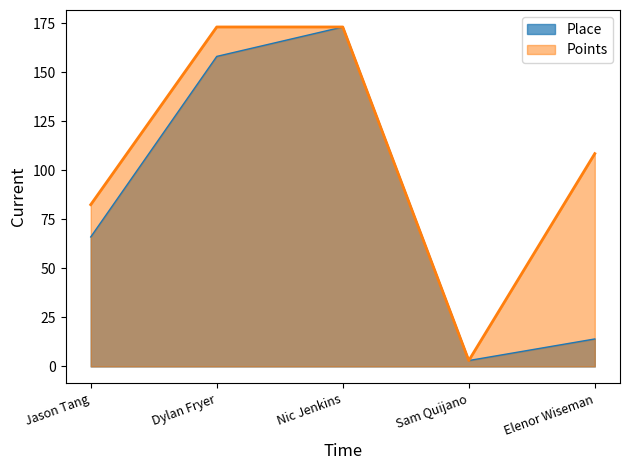

What is the difference between the second highest and second lowest values in the Place series?

144.0